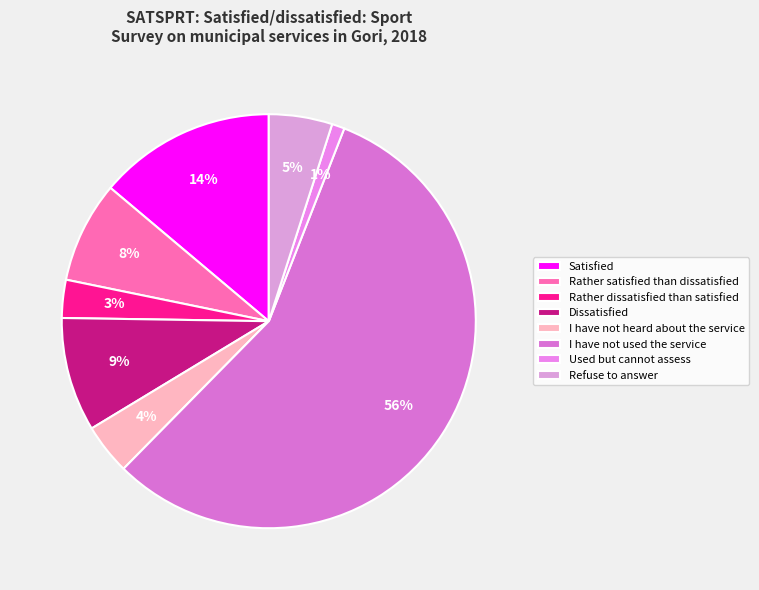

What percentage is the I have not heard about the service slice, to the nearest percent?

4%